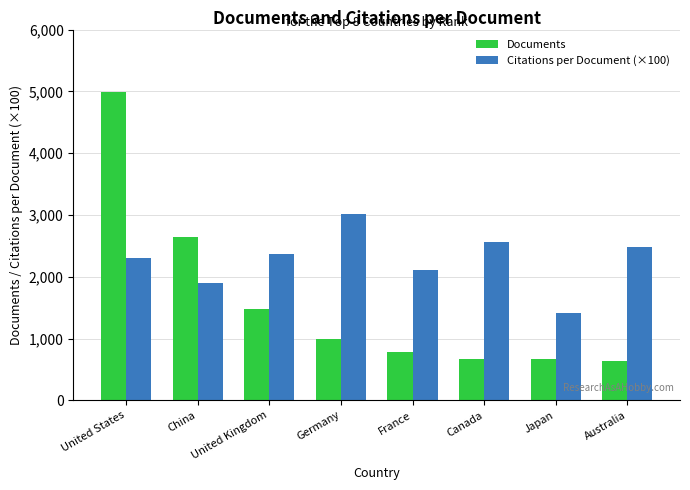

What is the maximum value for Citations per Document (×100)?

3023